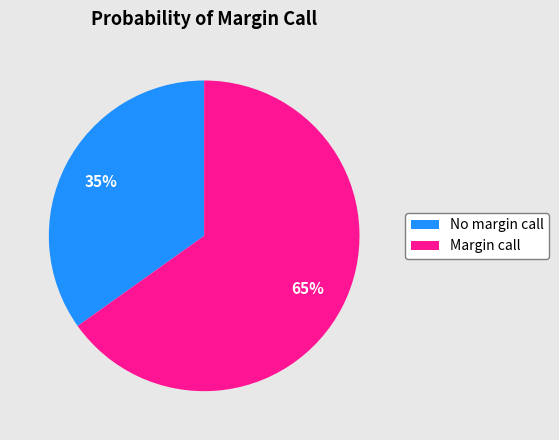

How many slices are in this pie chart?

2